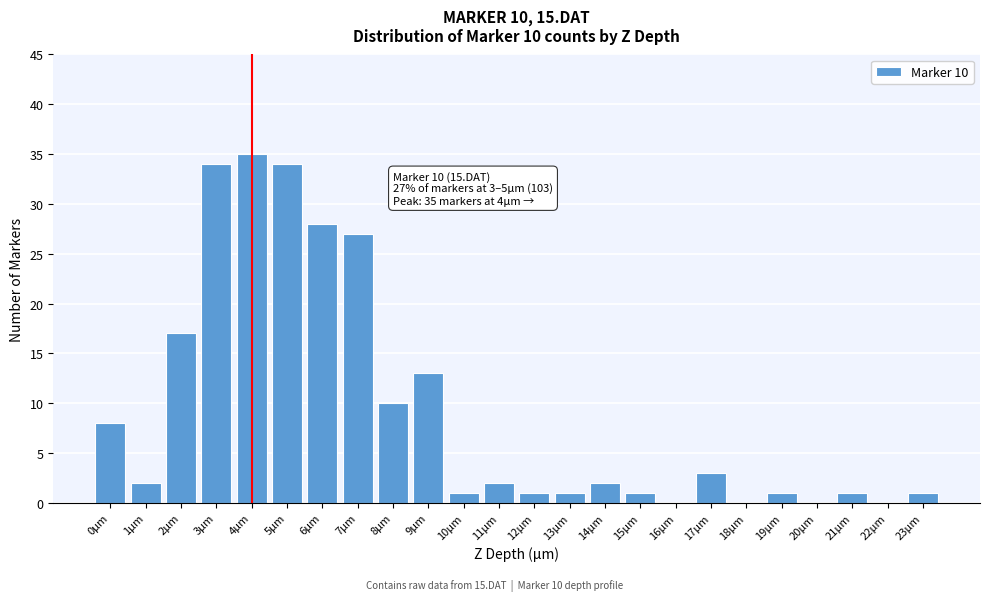

Reading left to right, extract all data points from this chart.

0µm=8	1µm=2	2µm=17	3µm=34	4µm=35	5µm=34	6µm=28	7µm=27	8µm=10	9µm=13	10µm=1	11µm=2	12µm=1	13µm=1	14µm=2	15µm=1	16µm=0	17µm=3	18µm=0	19µm=1	20µm=0	21µm=1	22µm=0	23µm=1